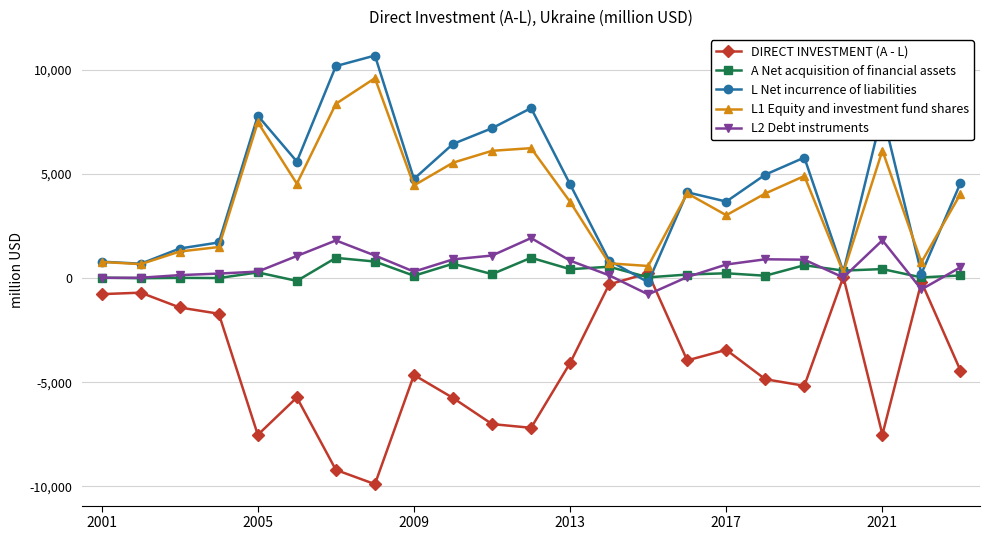

True or false: L2 Debt instruments and L Net incurrence of liabilities cross at least once.

False